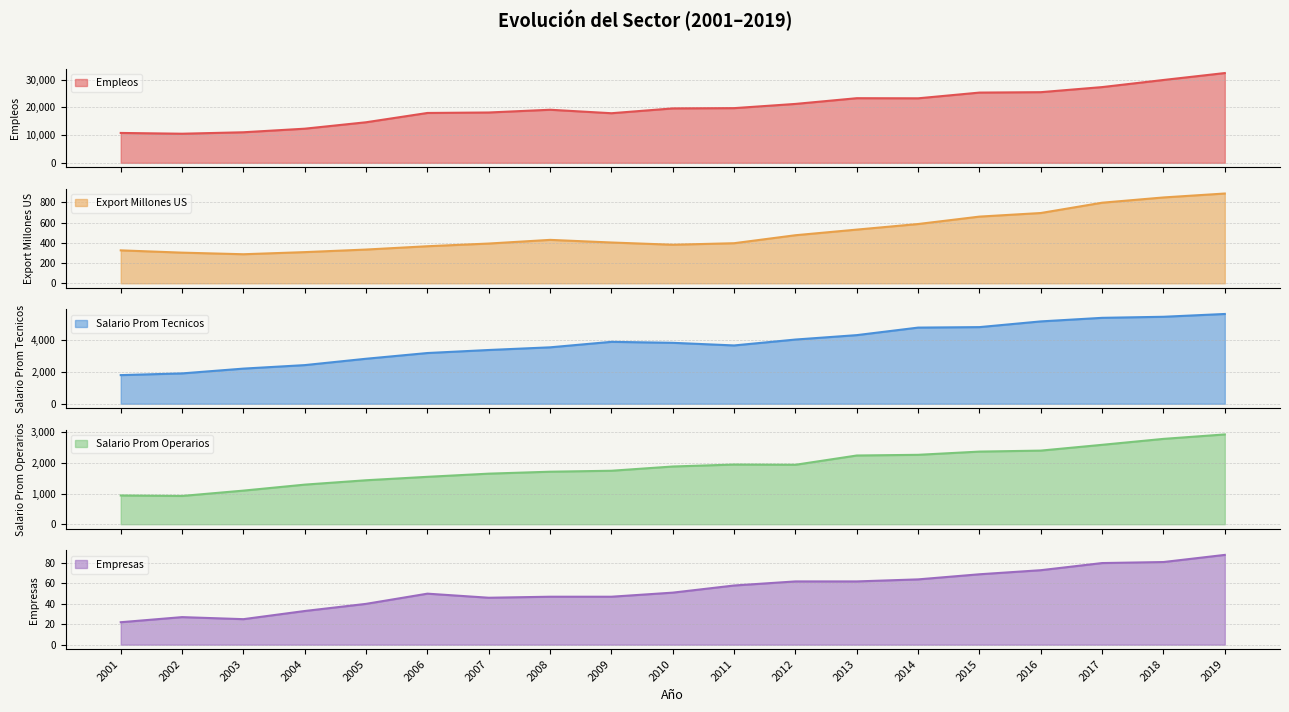

Reading left to right, extract all data points from this chart.

Empleos: 10760.0	10480.0	11004.0	12292.0	14607.0	17956.0	18125.0	19115.0	17860.0	19597.0	19693.0	21211.0	23272.0	23232.0	25293.0	25442.0	27272.0	29831.0	32327.0
Export Millones US: 326.1	303.4	287.6	308.6	334.1	366.9	393.6	429.9	403.9	381.7	396.8	475.9	531.6	586.9	660.3	695.9	798.0	850.0	889.0
Salario Prom Tecnicos: 1788.5	1895.1	2194.8	2413.5	2810.8	3168.5	3358.0	3524.3	3867.3	3806.2	3642.3	4010.6	4286.6	4756.9	4787.1	5143.9	5367.0	5433.0	5608.0
Salario Prom Operarios: 937.1	921.5	1095.6	1290.7	1433.5	1545.4	1648.8	1712.3	1743.6	1882.1	1945.9	1938.4	2240.9	2263.2	2368.3	2400.5	2589.2	2783.0	2928.0
Empresas: 22.0	27.0	25.0	33.0	40.0	50.0	46.0	47.0	47.0	51.0	58.0	62.0	62.0	64.0	69.0	73.0	80.0	81.0	88.0